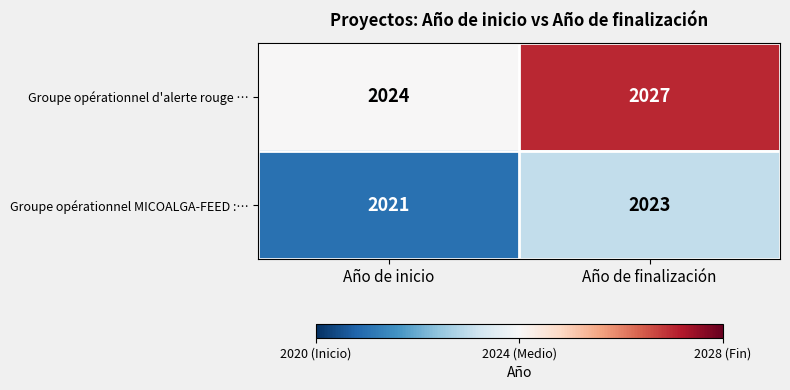

The value of Groupe opérationnel MICOALGA-FEED :… at Año de inicio is 3597. True or false?

False